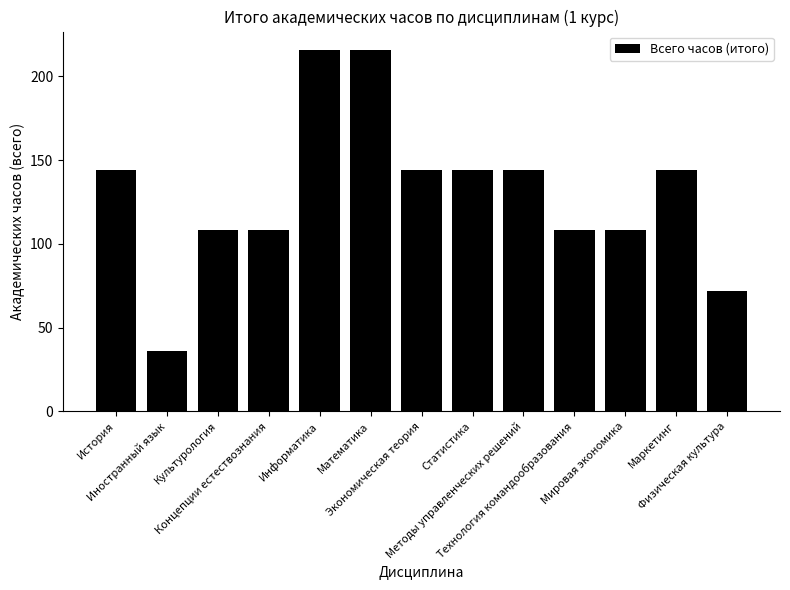

What is the ratio of the value at История to the value at Информатика?

0.7